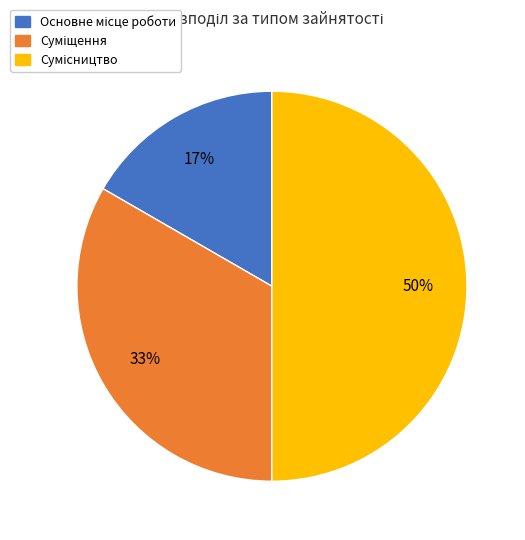

How many slices are in this pie chart?

3